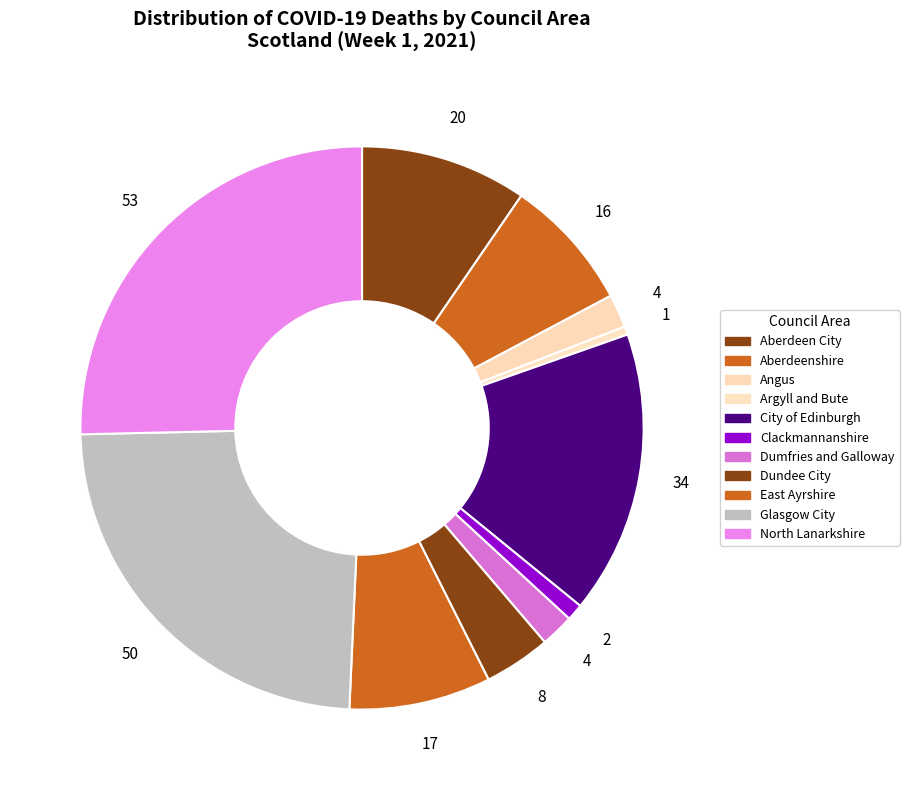

Is there any slice that represents more than half of the pie?

No